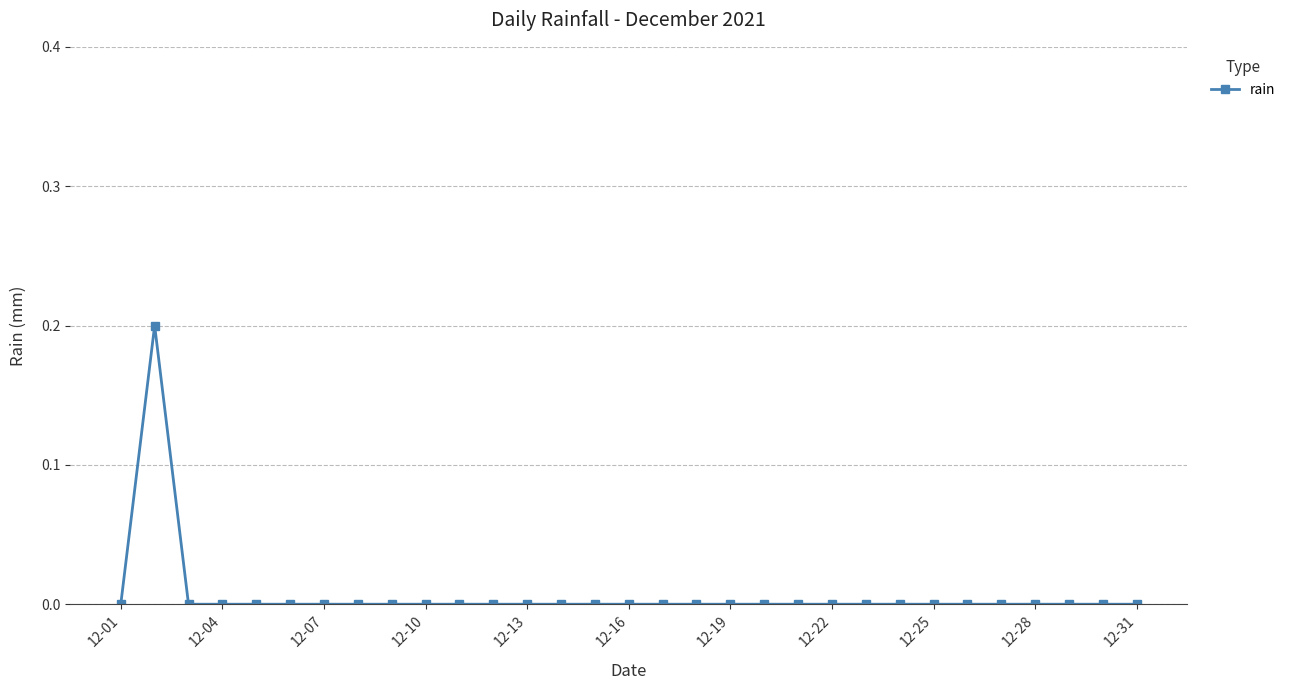

How many lines are shown in the chart?

1